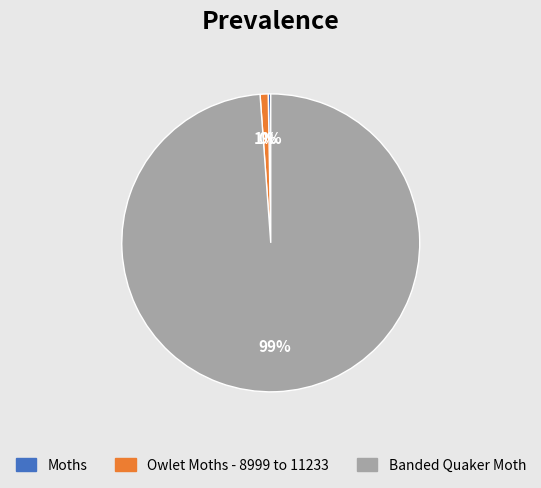

To the nearest percent, what is the average slice percentage?

33%